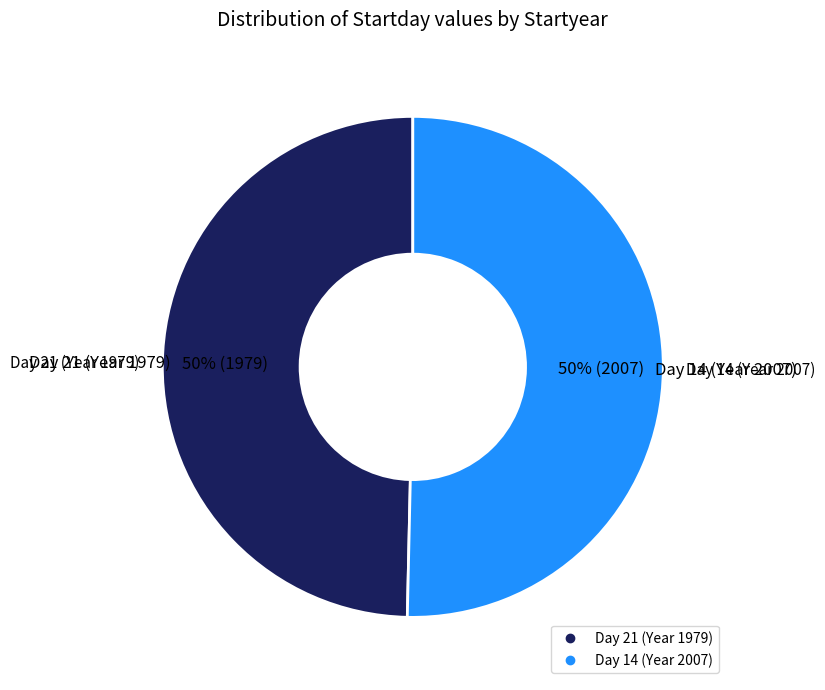

To the nearest percent, what is the average slice percentage?

50%